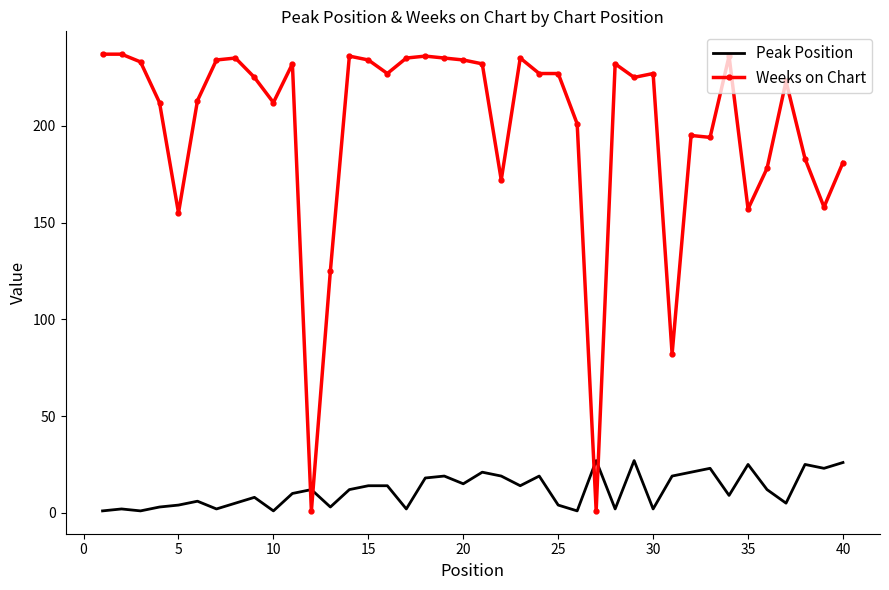

At how many categories does at least one series exceed 221?

23